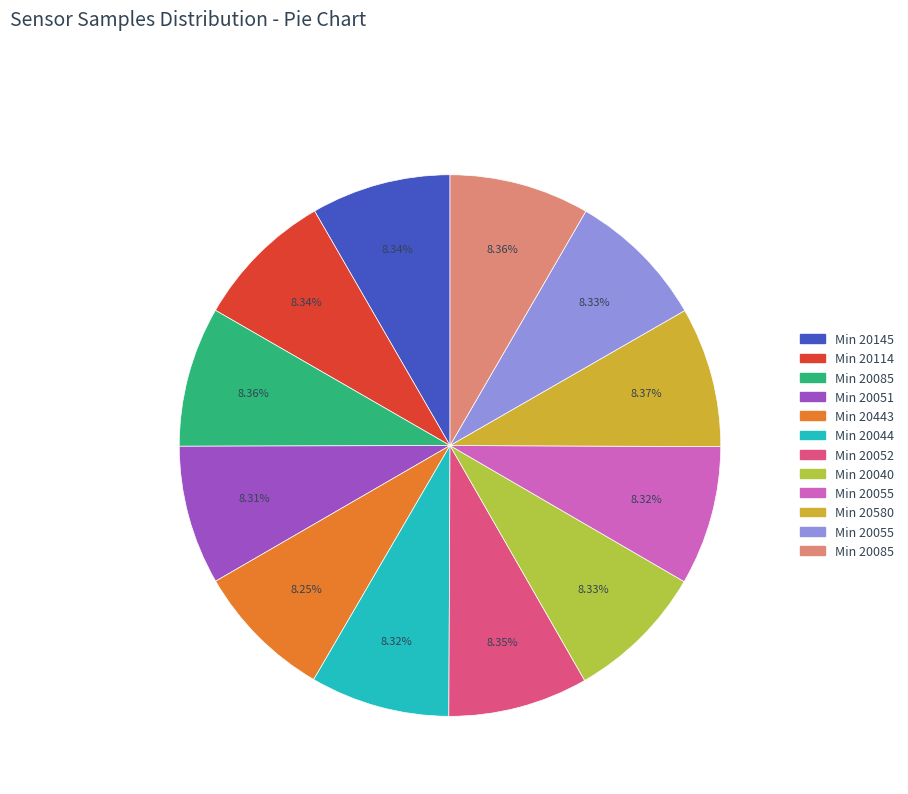

How many slices are in this pie chart?

12